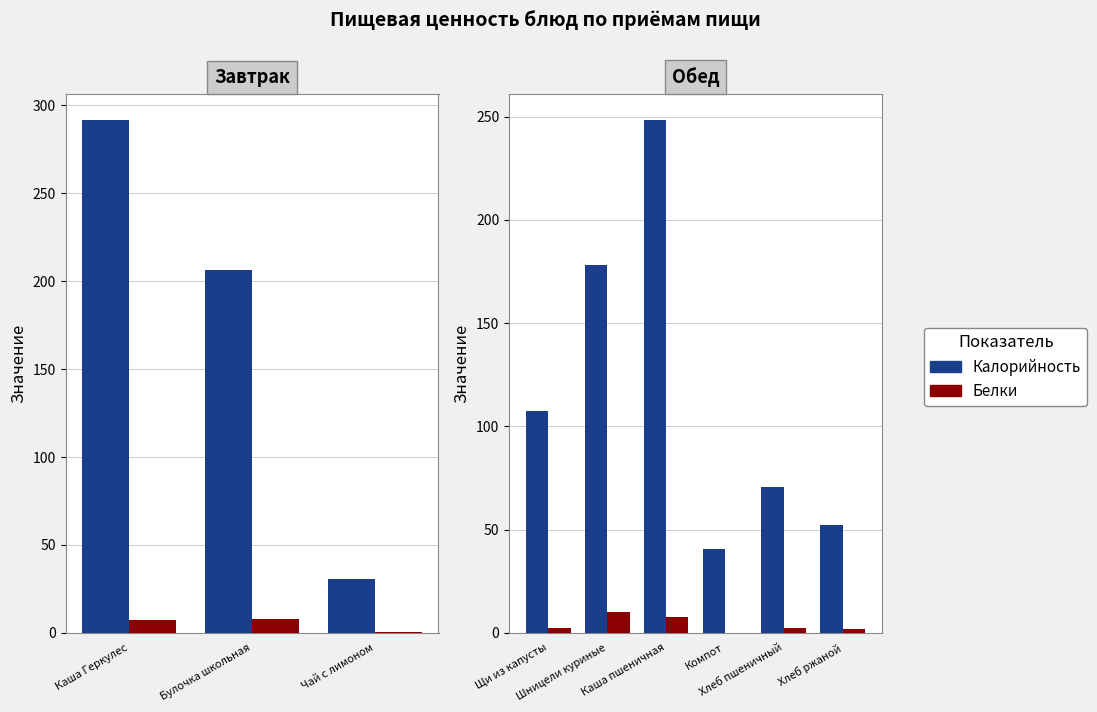

Is the value of Калорийность at Щи из капусты greater than the value of Белки at Хлеб ржаной?

Yes